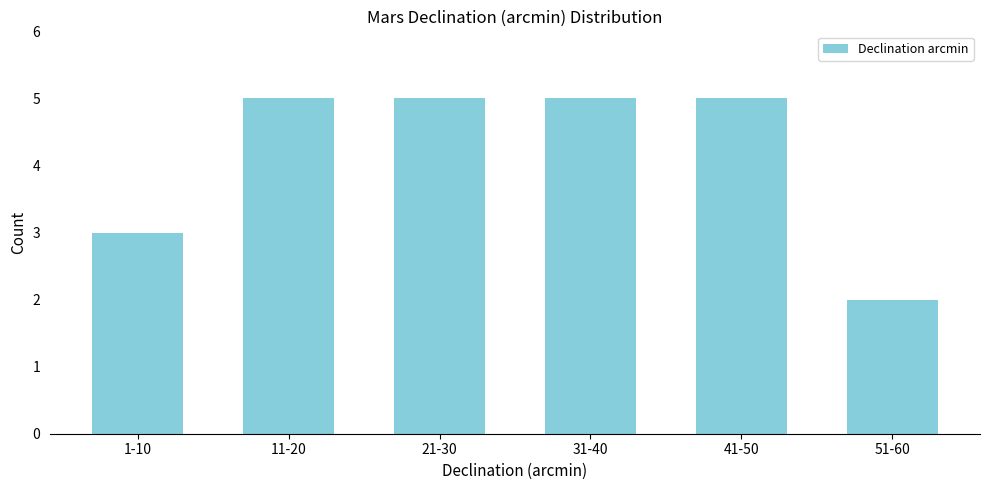

Reading right to left, list all the values displayed in this chart.

2	5	5	5	5	3